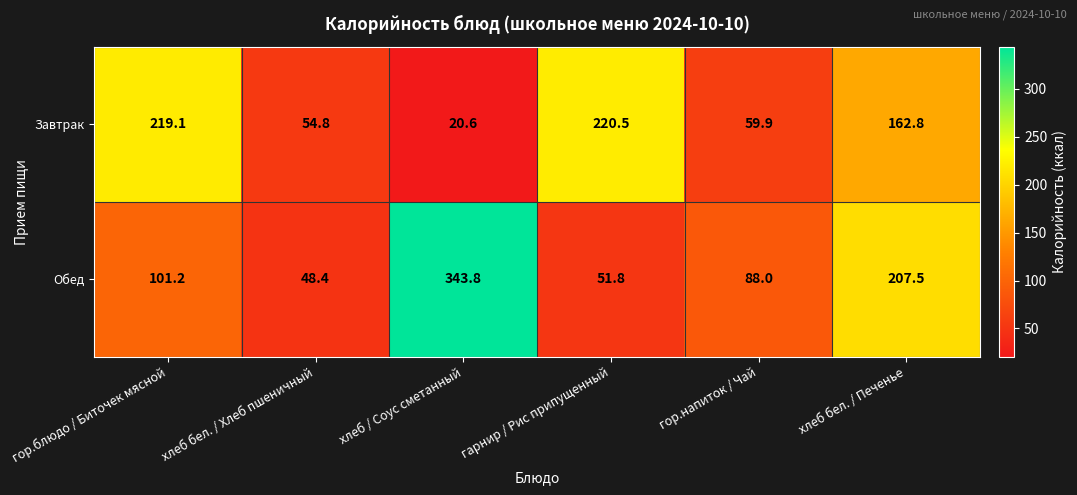

At which category does the chart reach its peak across all series?

хлеб / Соус сметанный